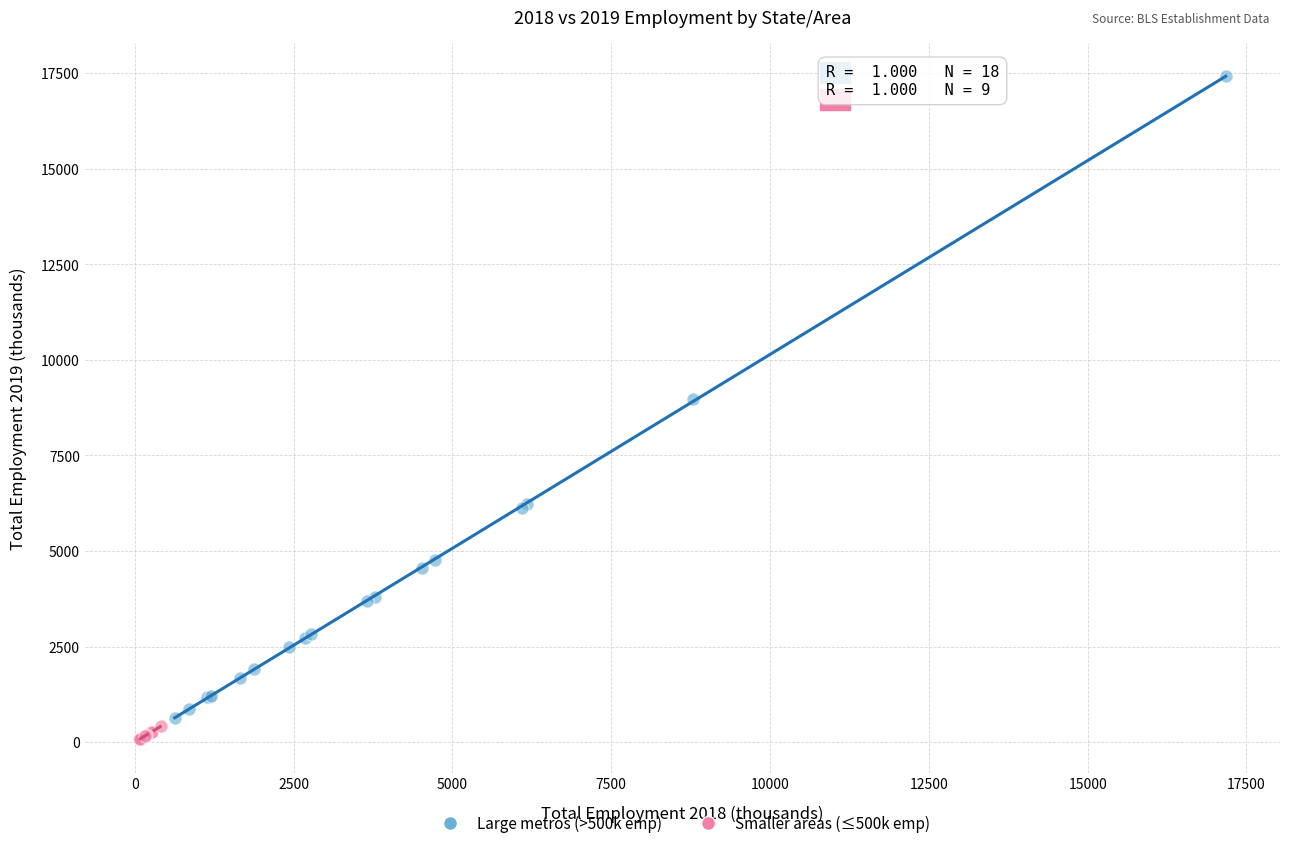

Which series reaches the maximum Y coordinate?

Large metros (>500k emp)